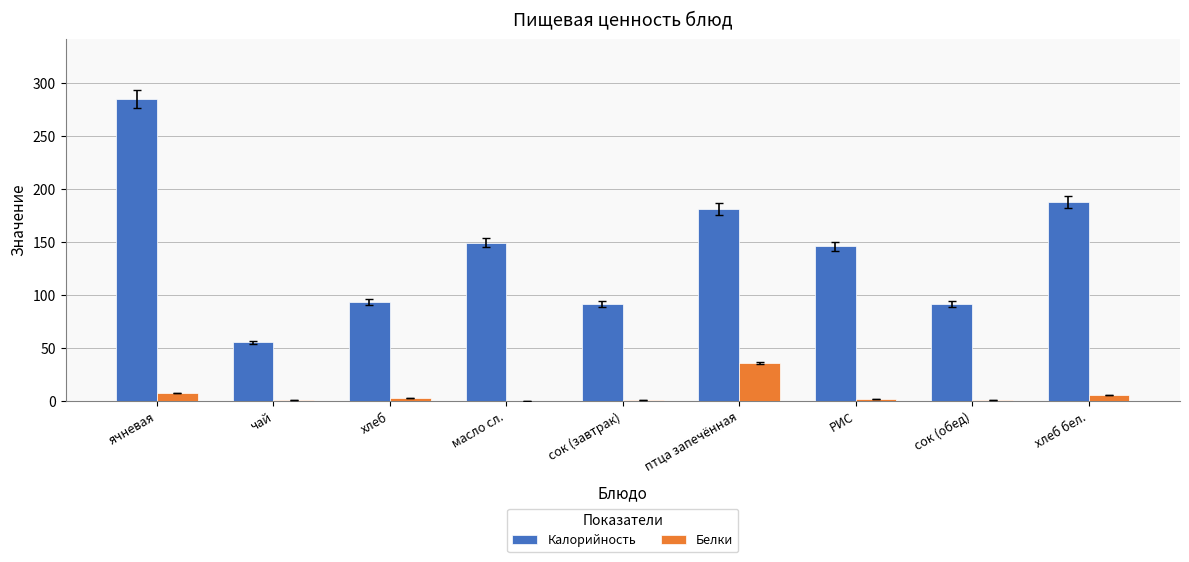

Are the bars horizontal?

No